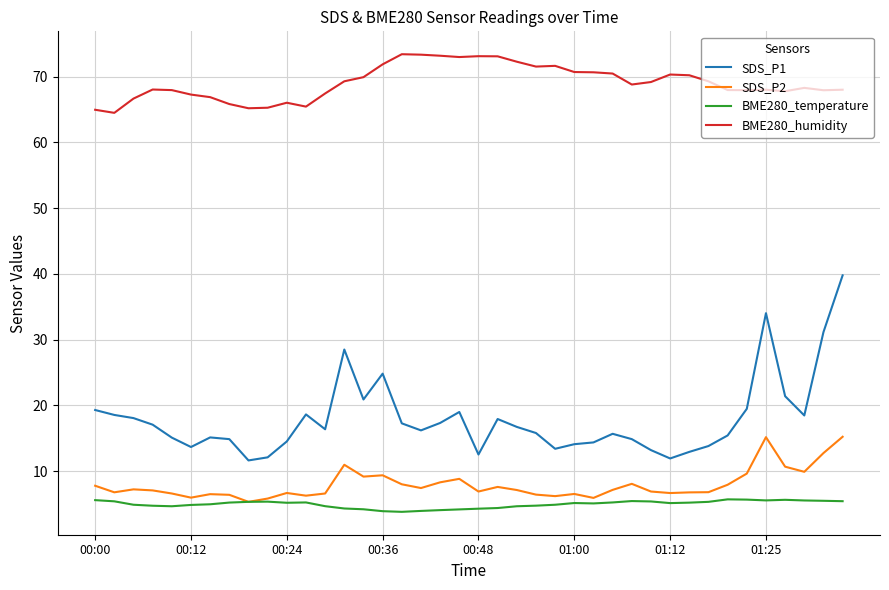

What is the sum of all SDS_P1 values?

716.1